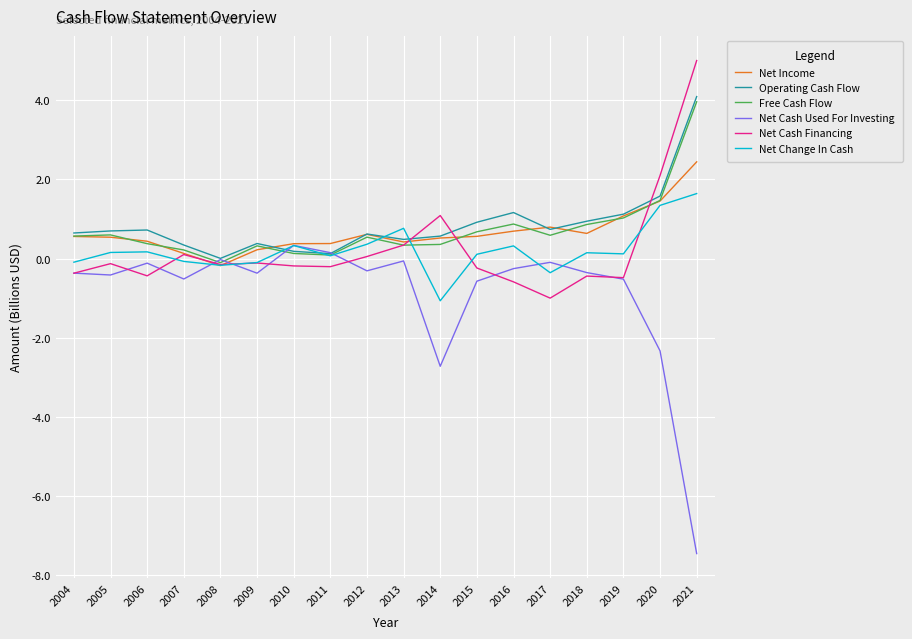

What is the minimum value shown in the chart?

-7.4